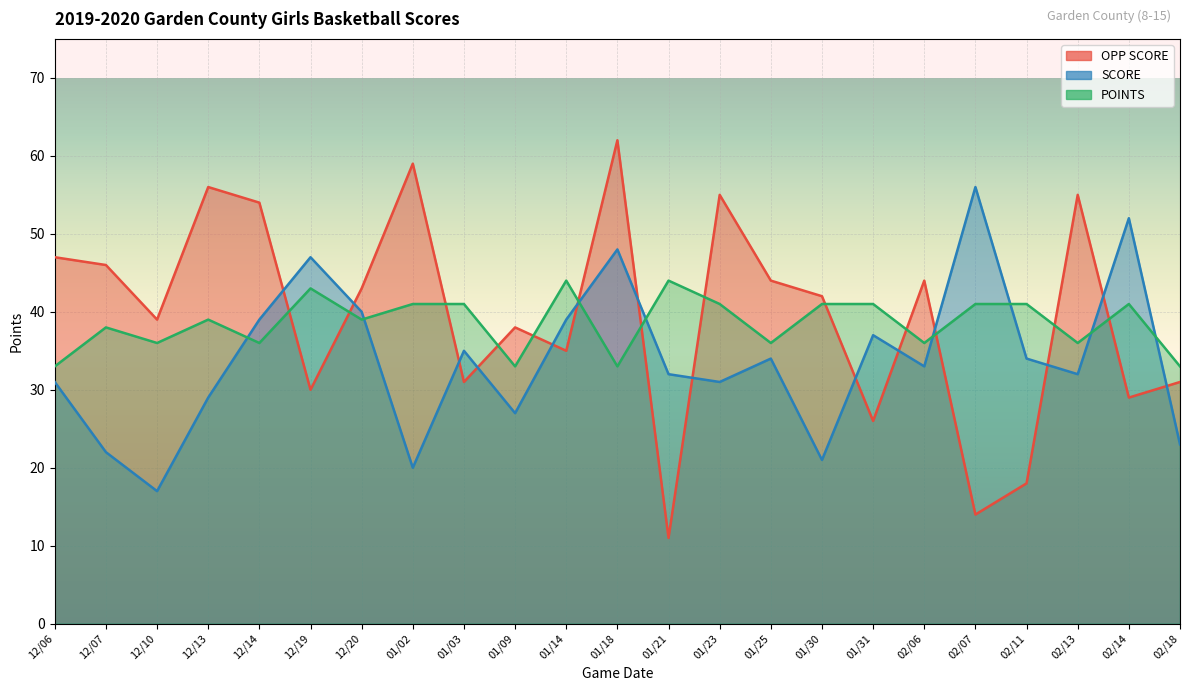

How many data points in SCORE are above 33?

11